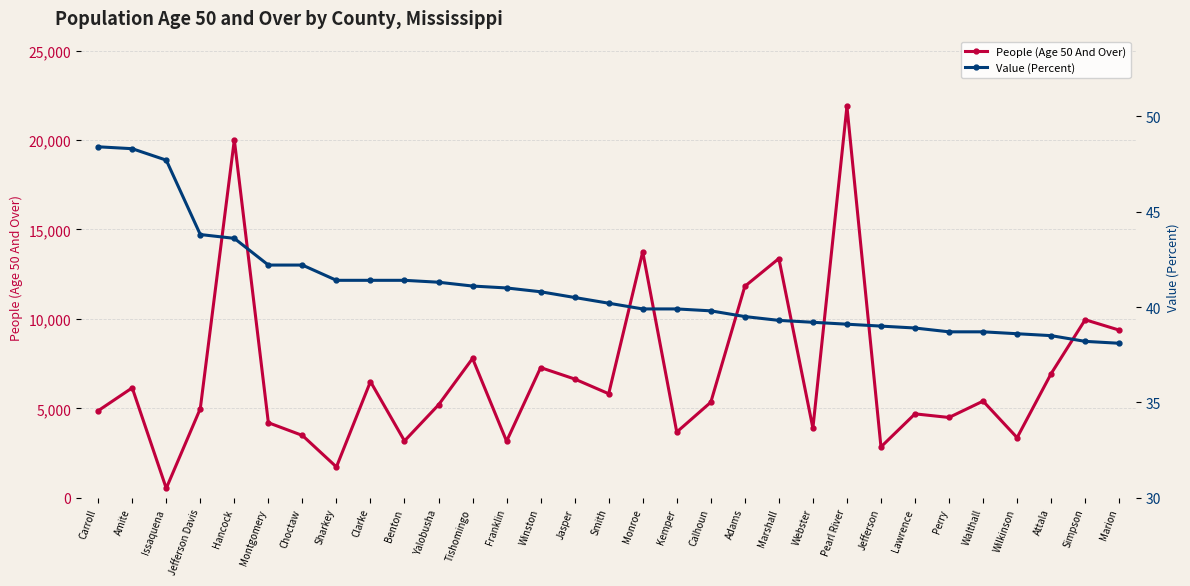

Rank the categories by People (Age 50 And Over) value from highest to lowest.

Pearl River, Hancock, Monroe, Marshall, Adams, Simpson, Marion, Tishomingo, Winston, Attala, Jasper, Clarke, Amite, Smith, Walthall, Calhoun, Yalobusha, Jefferson Davis, Carroll, Lawrence, Perry, Montgomery, Webster, Kemper, Choctaw, Wilkinson, Benton, Franklin, Jefferson, Sharkey, Issaquena